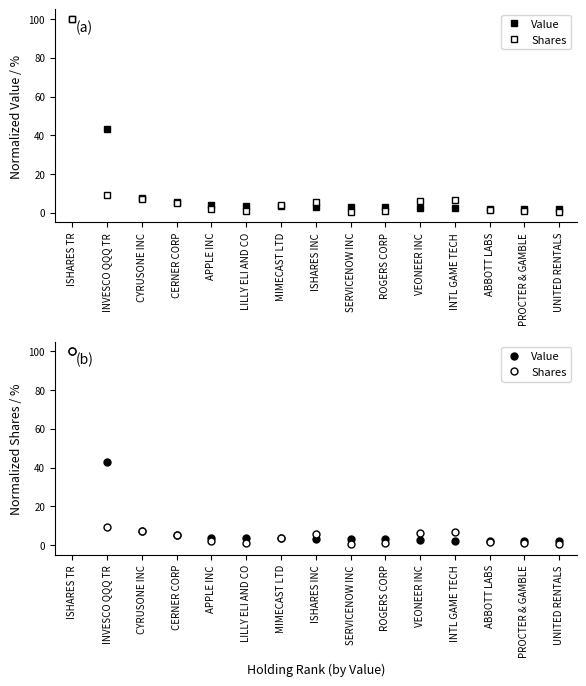

At which category is the sum across all series the highest?

ISHARES TR